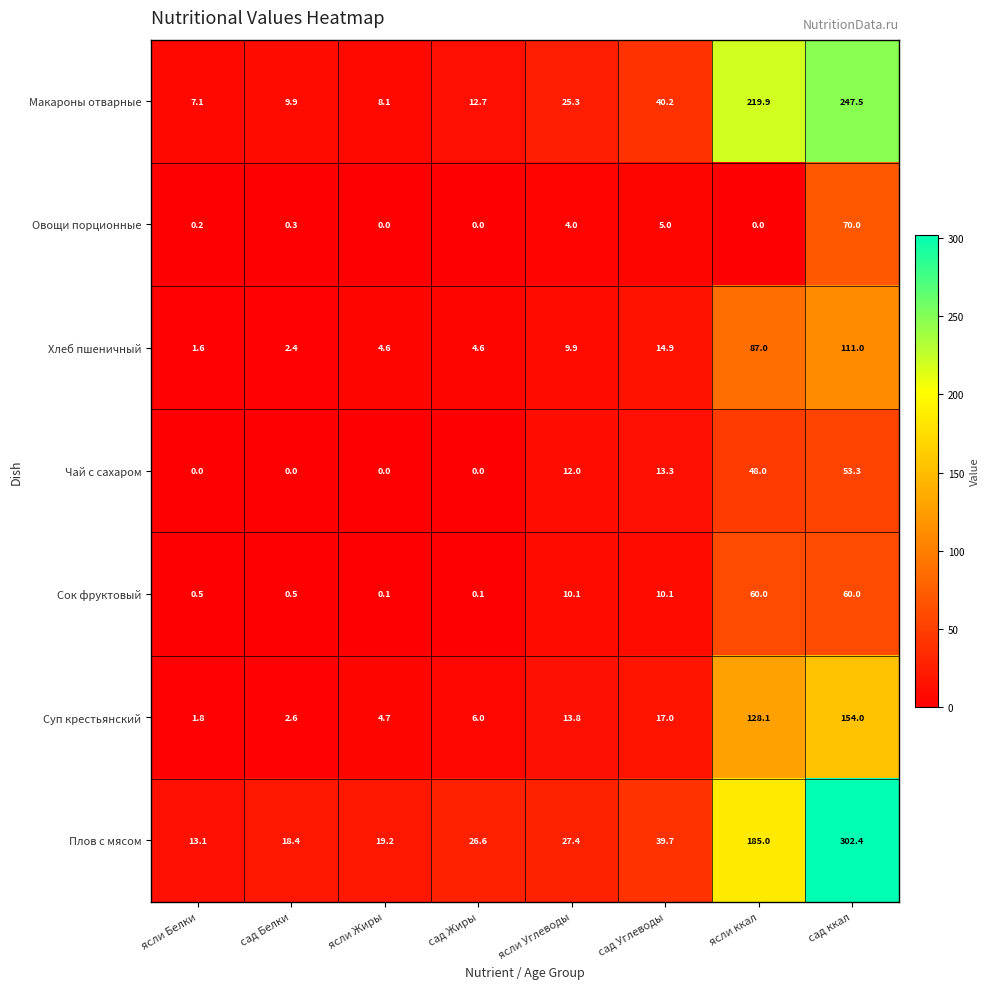

What is the total value across all series at ясли Жиры?

36.7